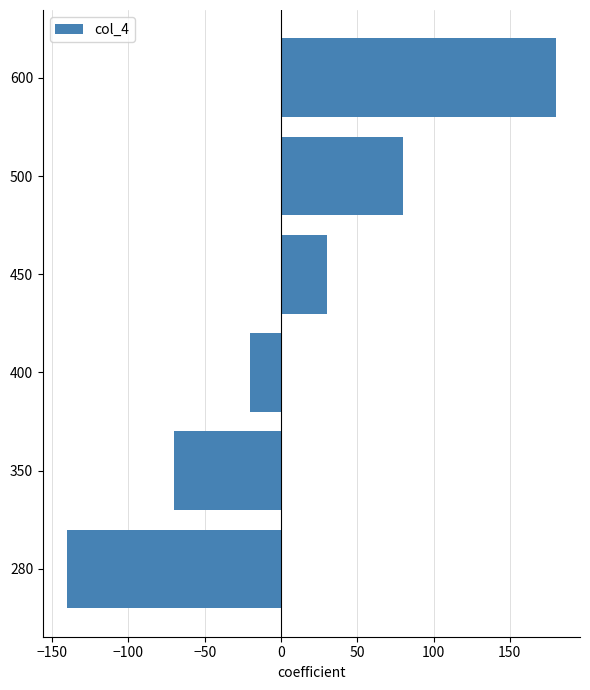

True or false: the data shows 180 at 600.

True